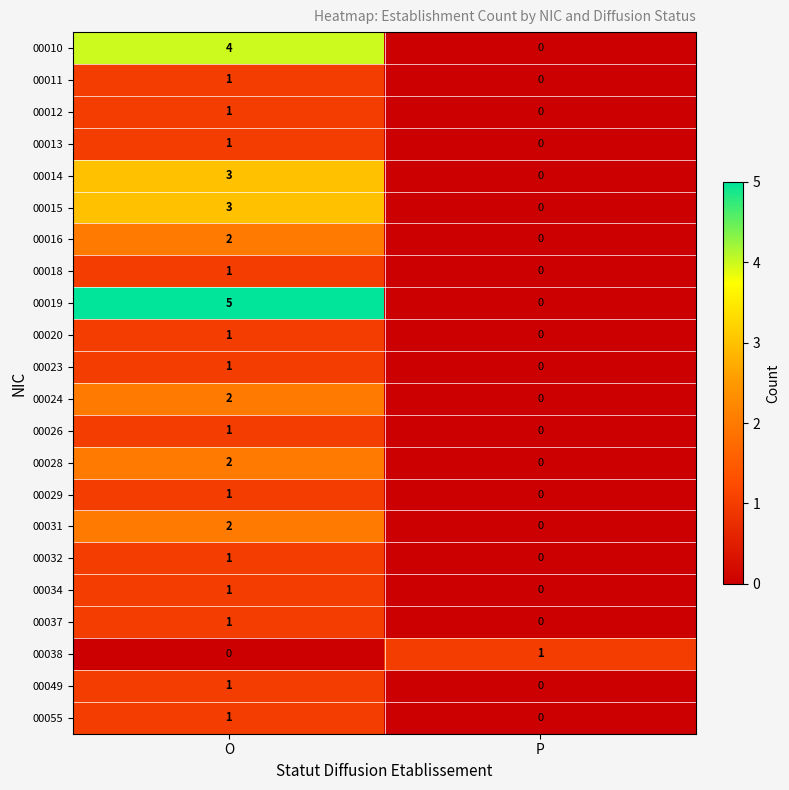

At how many categories does at least one series exceed 4?

1